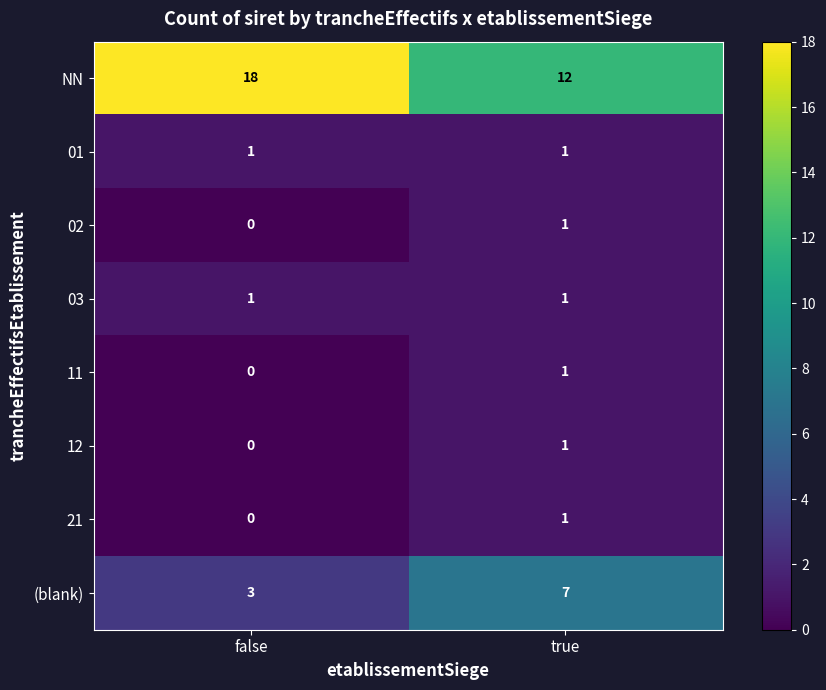

What is the spread (max minus min) of values at false?

18